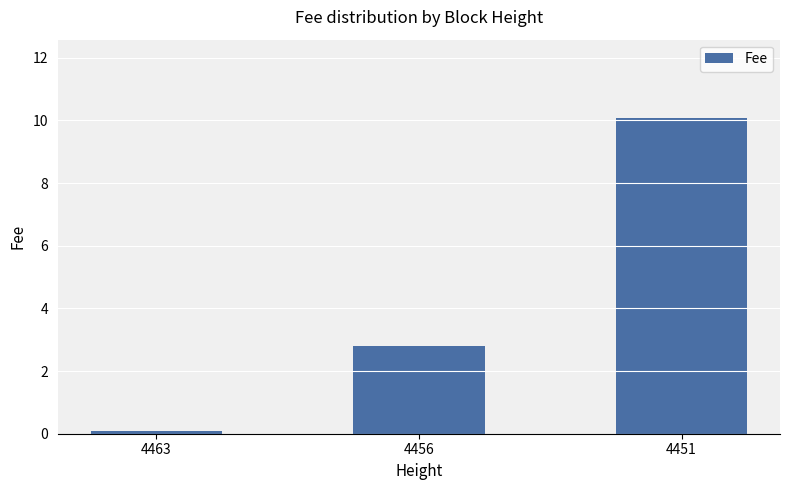

Reading left to right, extract all data points from this chart.

0.1	2.8	10.1